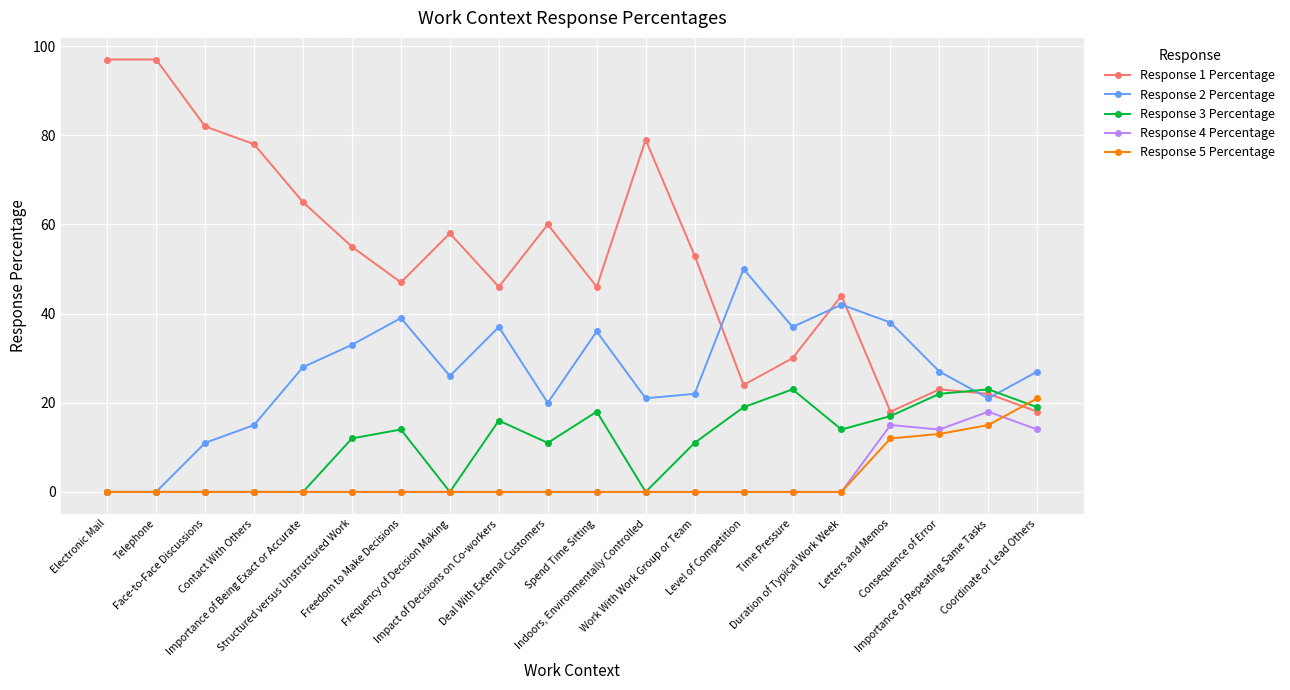

What is the difference between the highest and lowest values at Consequence of Error?

14